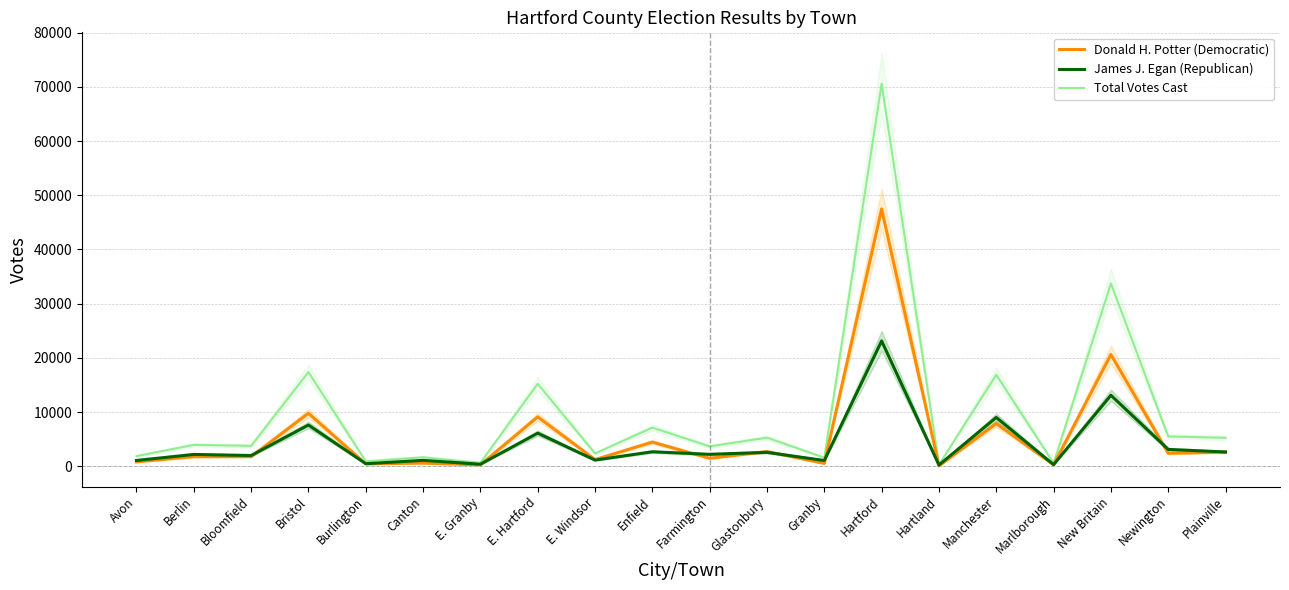

The James J. Egan (Republican) series shows 2699 at Bloomfield. True or false?

False